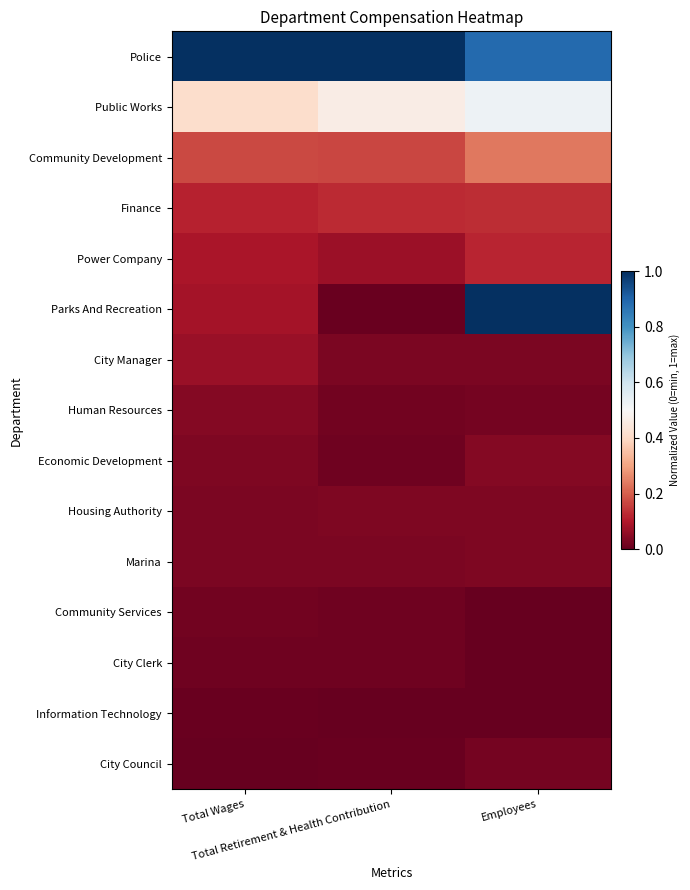

Reading left to right, what are all the values shown in this chart?

Police: Total Wages=1.0	Total Retirement & Health Contribution=1.0	Employees=0.9
Public Works: Total Wages=0.4	Total Retirement & Health Contribution=0.5	Employees=0.5
Community Development: Total Wages=0.2	Total Retirement & Health Contribution=0.2	Employees=0.2
Finance: Total Wages=0.1	Total Retirement & Health Contribution=0.1	Employees=0.1
Power Company: Total Wages=0.1	Total Retirement & Health Contribution=0.1	Employees=0.1
Parks And Recreation: Total Wages=0.1	Total Retirement & Health Contribution=0.0	Employees=1.0
City Manager: Total Wages=0.1	Total Retirement & Health Contribution=0.0	Employees=0.0
Human Resources: Total Wages=0.0	Total Retirement & Health Contribution=0.0	Employees=0.0
Economic Development: Total Wages=0.0	Total Retirement & Health Contribution=0.0	Employees=0.0
Housing Authority: Total Wages=0.0	Total Retirement & Health Contribution=0.0	Employees=0.0
Marina: Total Wages=0.0	Total Retirement & Health Contribution=0.0	Employees=0.0
Community Services: Total Wages=0.0	Total Retirement & Health Contribution=0.0	Employees=0.0
City Clerk: Total Wages=0.0	Total Retirement & Health Contribution=0.0	Employees=0.0
Information Technology: Total Wages=0.0	Total Retirement & Health Contribution=0.0	Employees=0.0
City Council: Total Wages=0.0	Total Retirement & Health Contribution=0.0	Employees=0.0